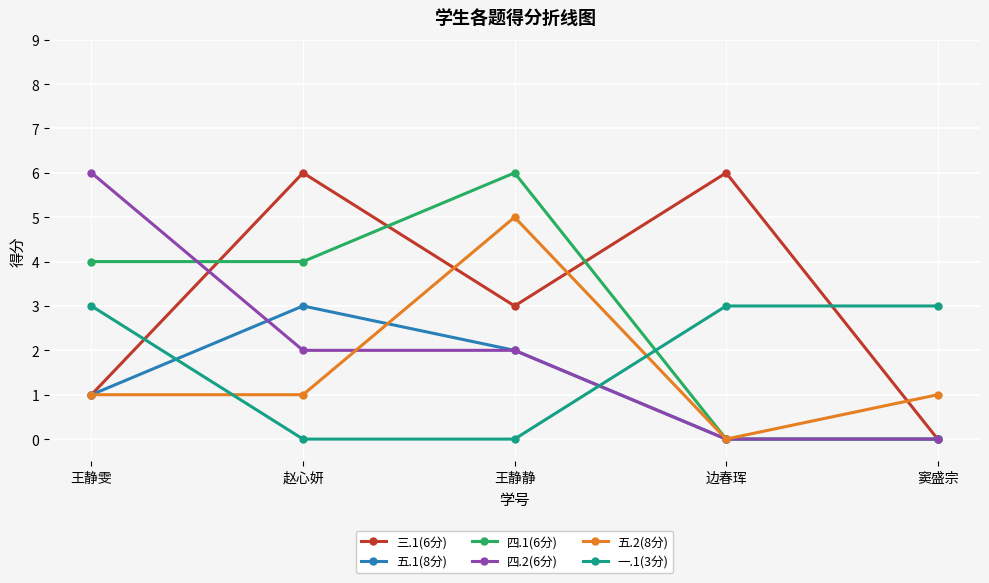

The 一.1(3分) series shows 3 at 窦盛宗. True or false?

True